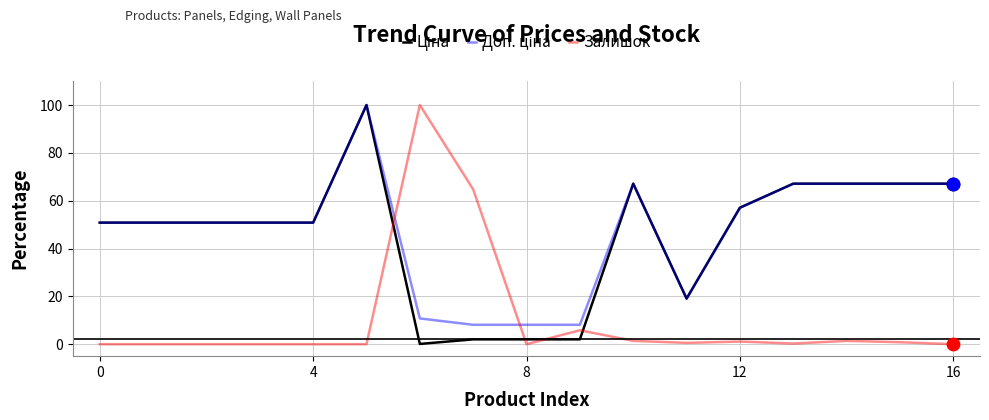

What is the maximum value shown in the chart?

100.0